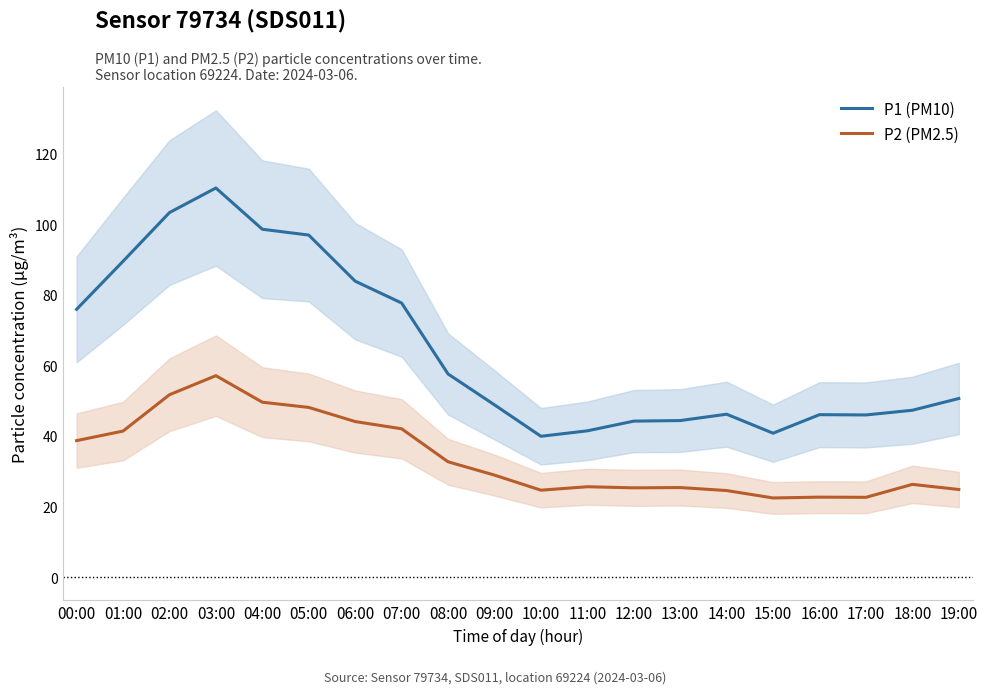

Which label corresponds to the largest value in the chart?

03:00